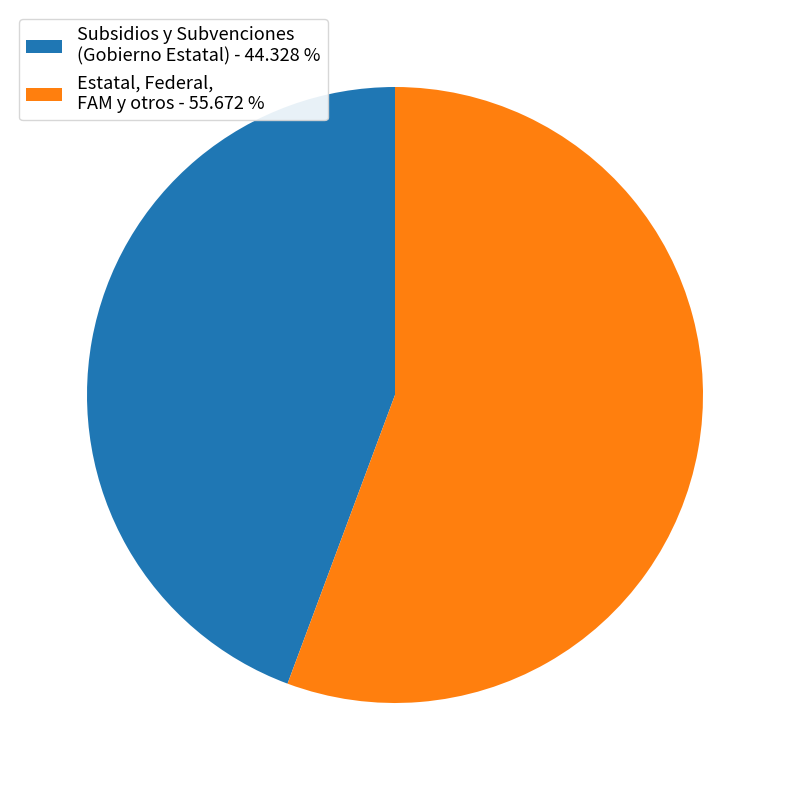

Is the sum of Estatal, Federal, FAM y otros - 55.672 % and Subsidios y Subvenciones (Gobierno Estatal) - 44.328 % greater than half?

Yes